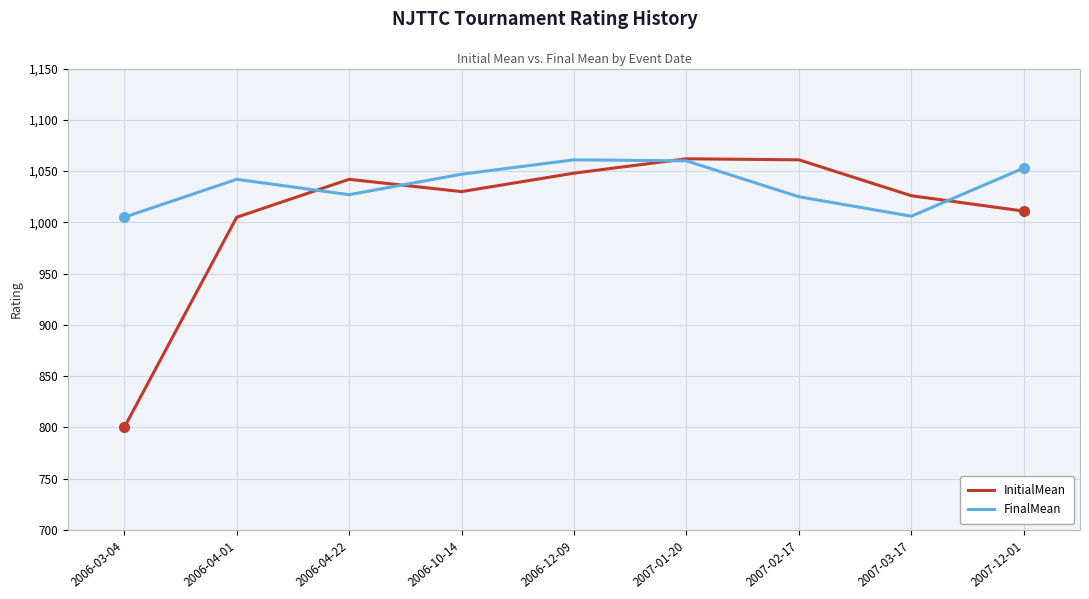

Rank the series at 2007-12-01 from lowest to highest value.

InitialMean, FinalMean